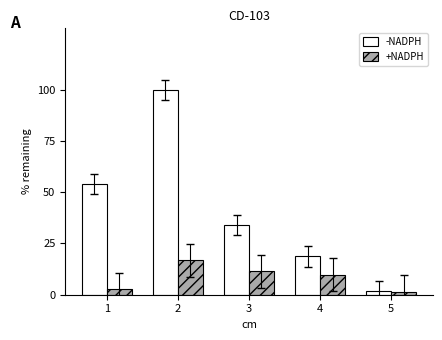

What are all the series names shown in the legend?

-NADPH, +NADPH